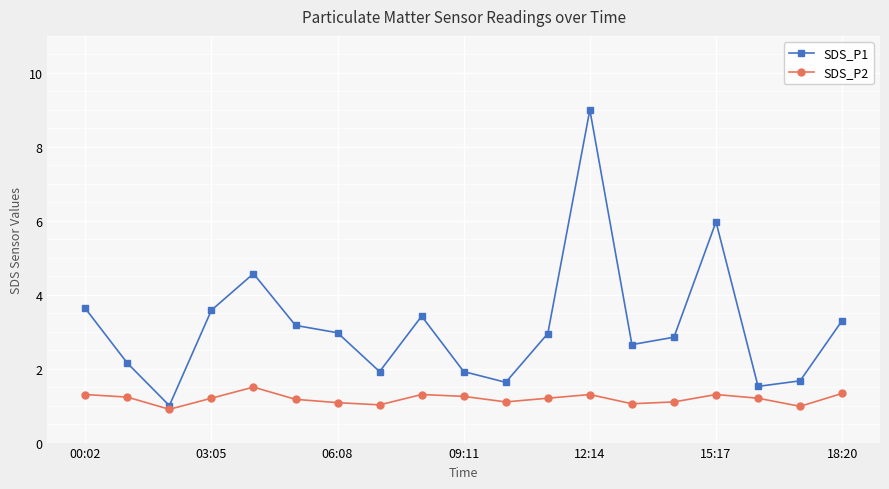

What are all the series names shown in the legend?

SDS_P1, SDS_P2